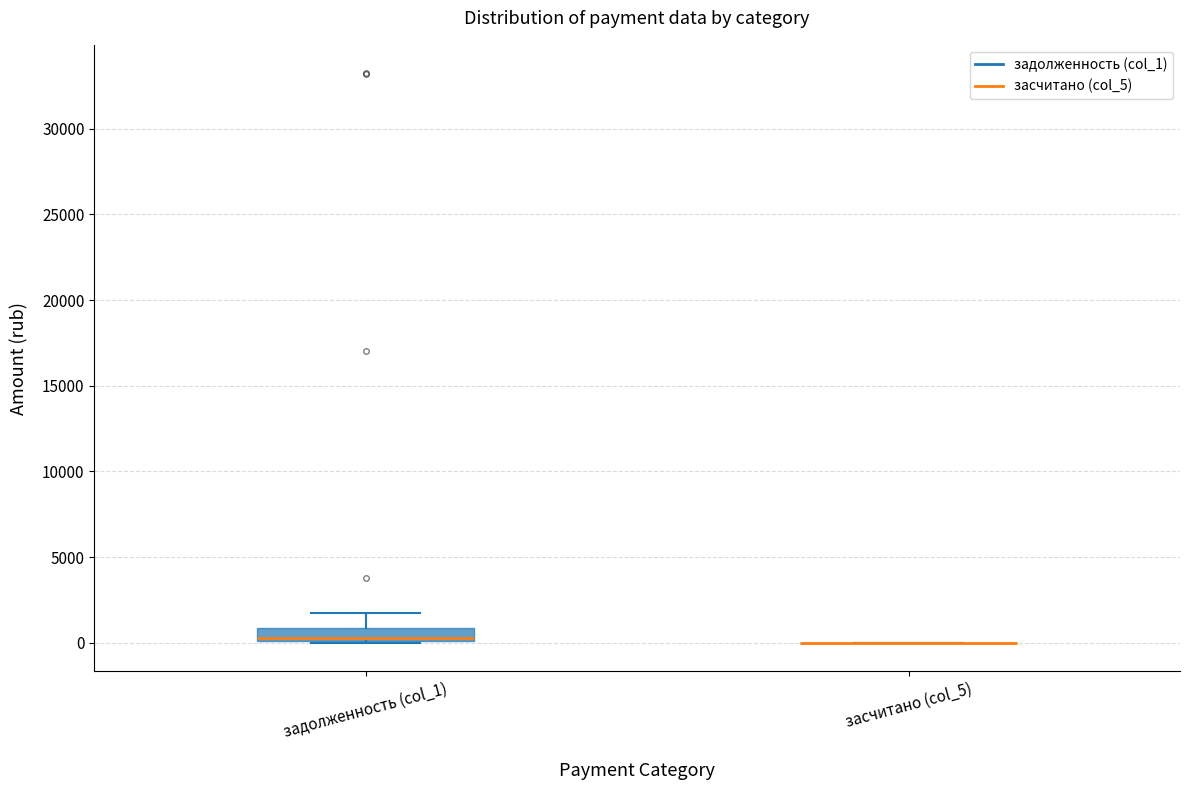

Reading left to right, transcribe this box plot: for each box, give where its median line is, the range the box spans, and where its two whiskers end, as read against the y-axis. The values are not printed on the chart, so give them approximately, as read against the axis.

задолженность (col_1): median 500, box 0 to 1000, whiskers 0 to 2000
засчитано (col_5): box collapsed to a line at 0, whiskers 0 to 0